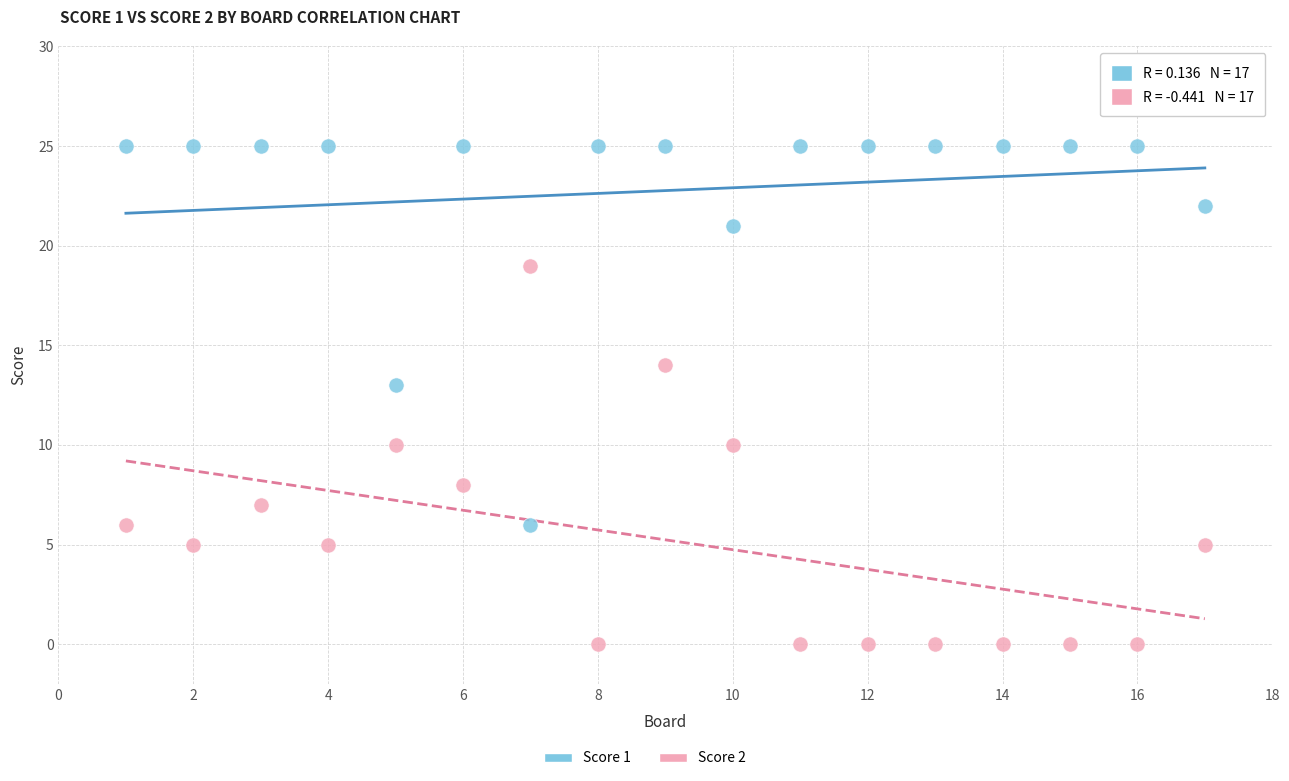

Which series reaches the minimum Y coordinate?

Score 2